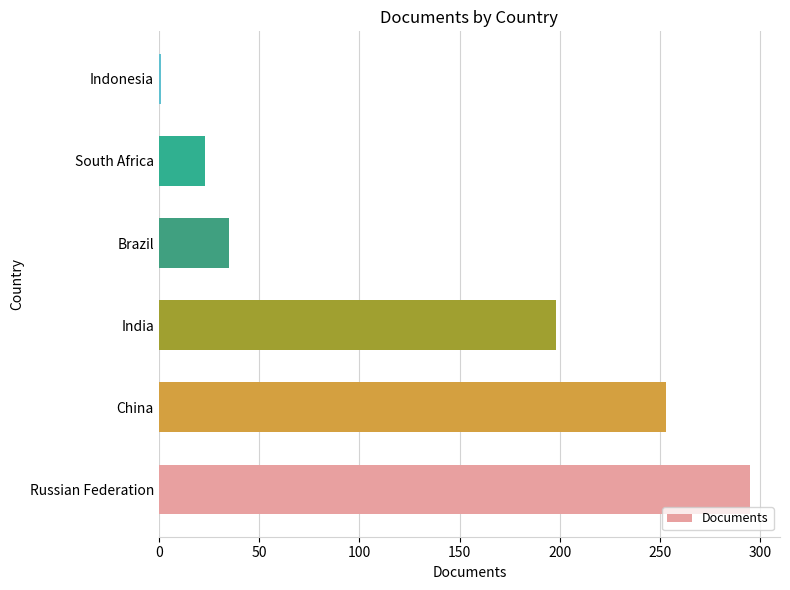

Between China and South Africa, which is larger?

China